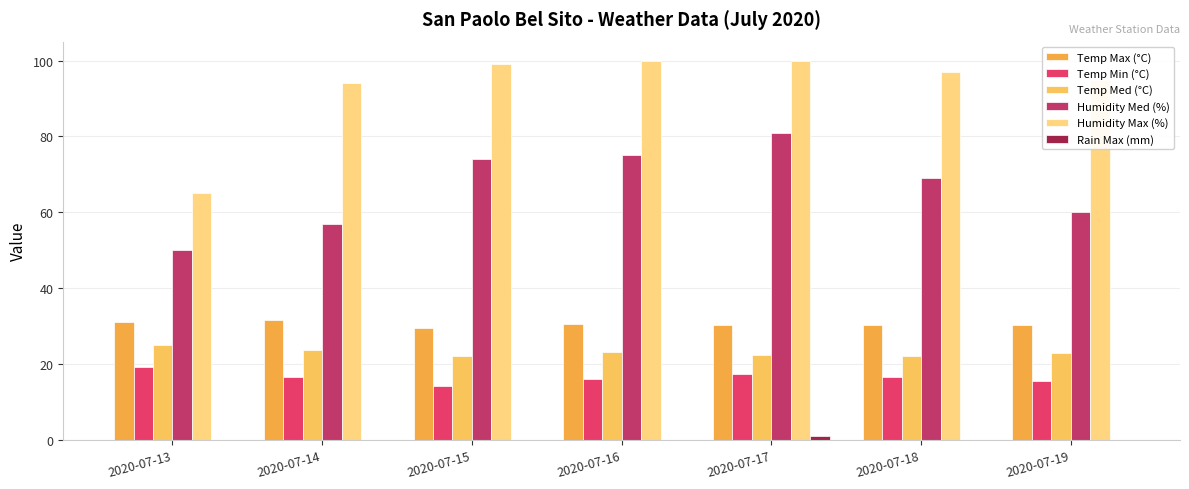

What is the difference between the maximum and minimum values in the Rain Max (mm) series?

1.0